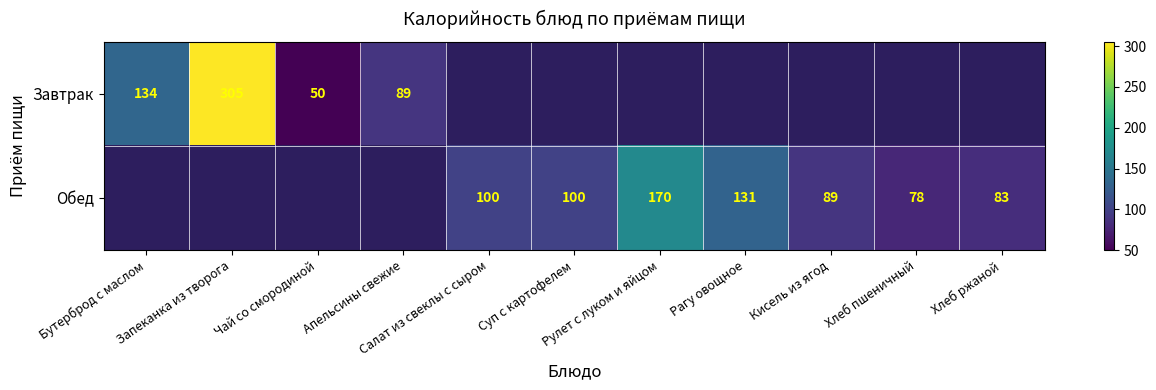

Which label corresponds to the smallest value in the chart?

Чай со смородиной